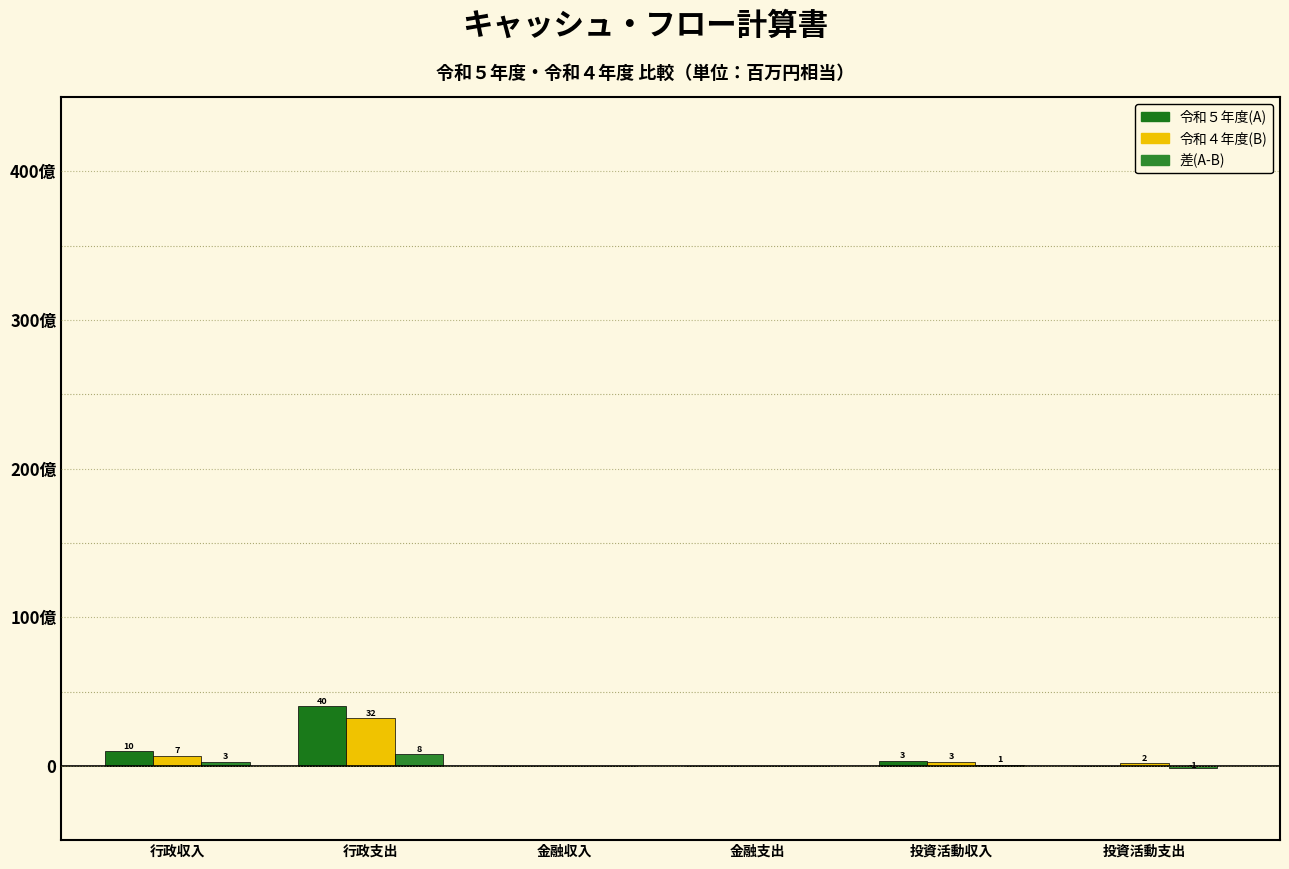

Is it true that 差(A-B) equals 0.0 at 金融収入?

False